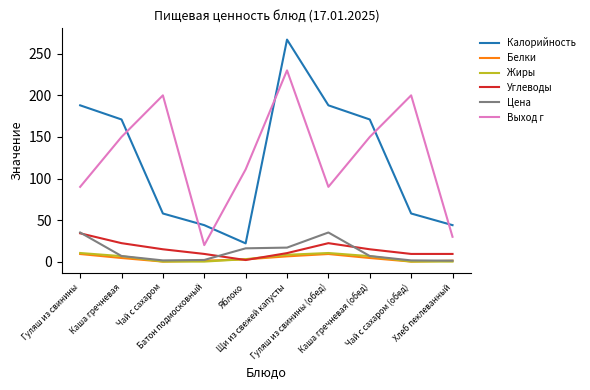

What is the greatest value displayed?

267.0